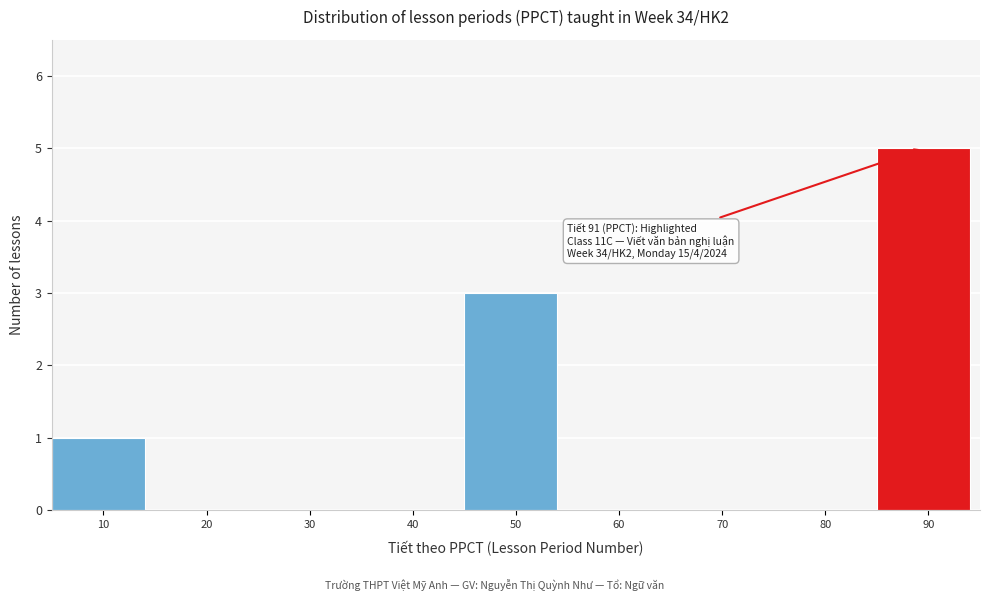

Reading left to right, what are all the values shown in this chart?

10=1	20=0	30=0	40=0	50=3	60=0	70=0	80=0	90=5